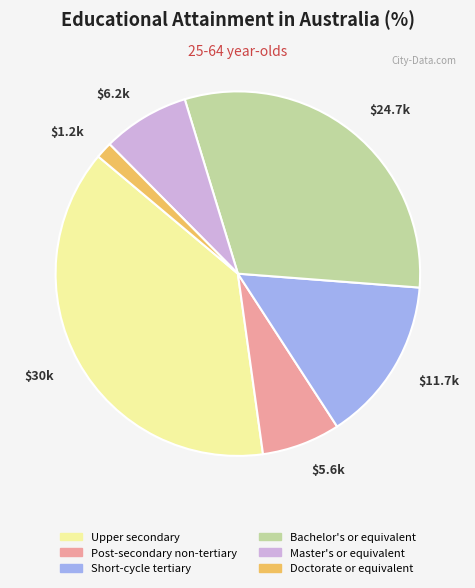

Is it true that Post-secondary non-tertiary is 7% of the pie?

True